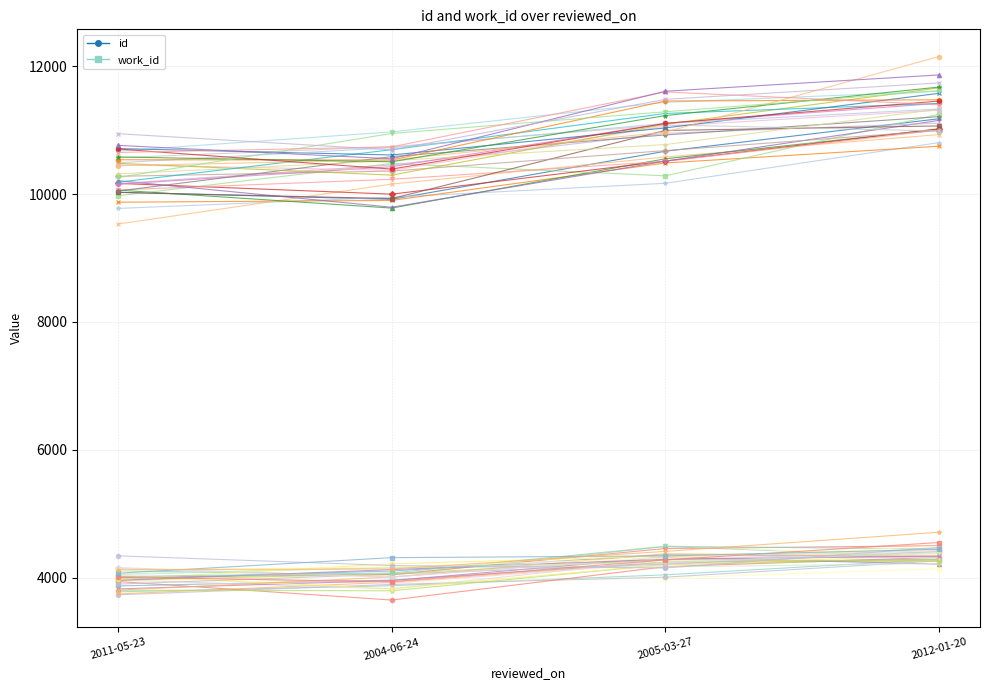

What is the difference between the highest and lowest values at 2011-05-23?

585.9